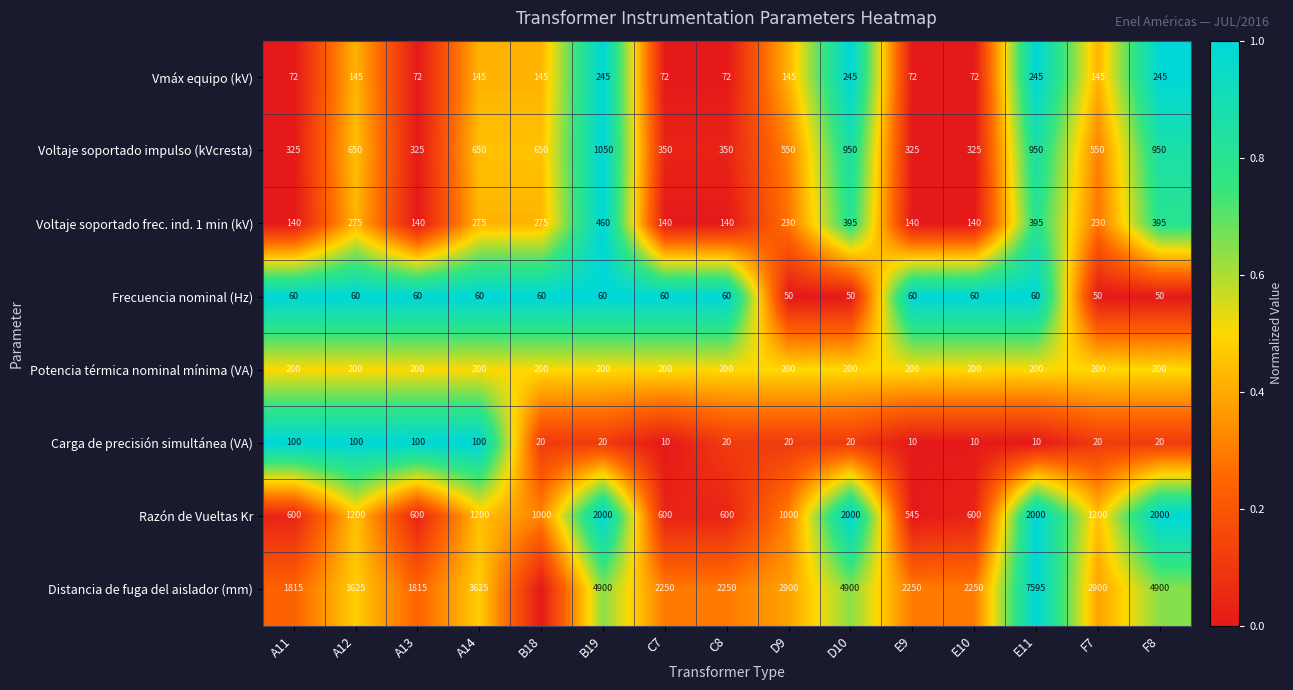

What is the average value of the Razón de Vueltas Kr series?

1143